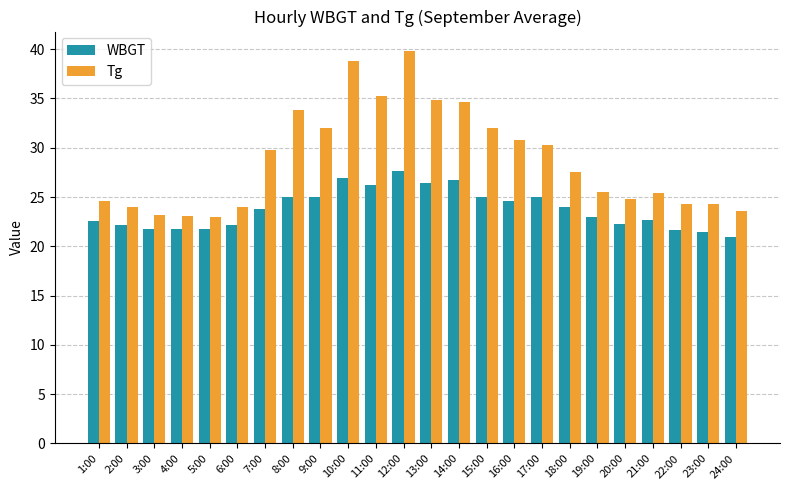

Which series has the widest spread of values?

Tg